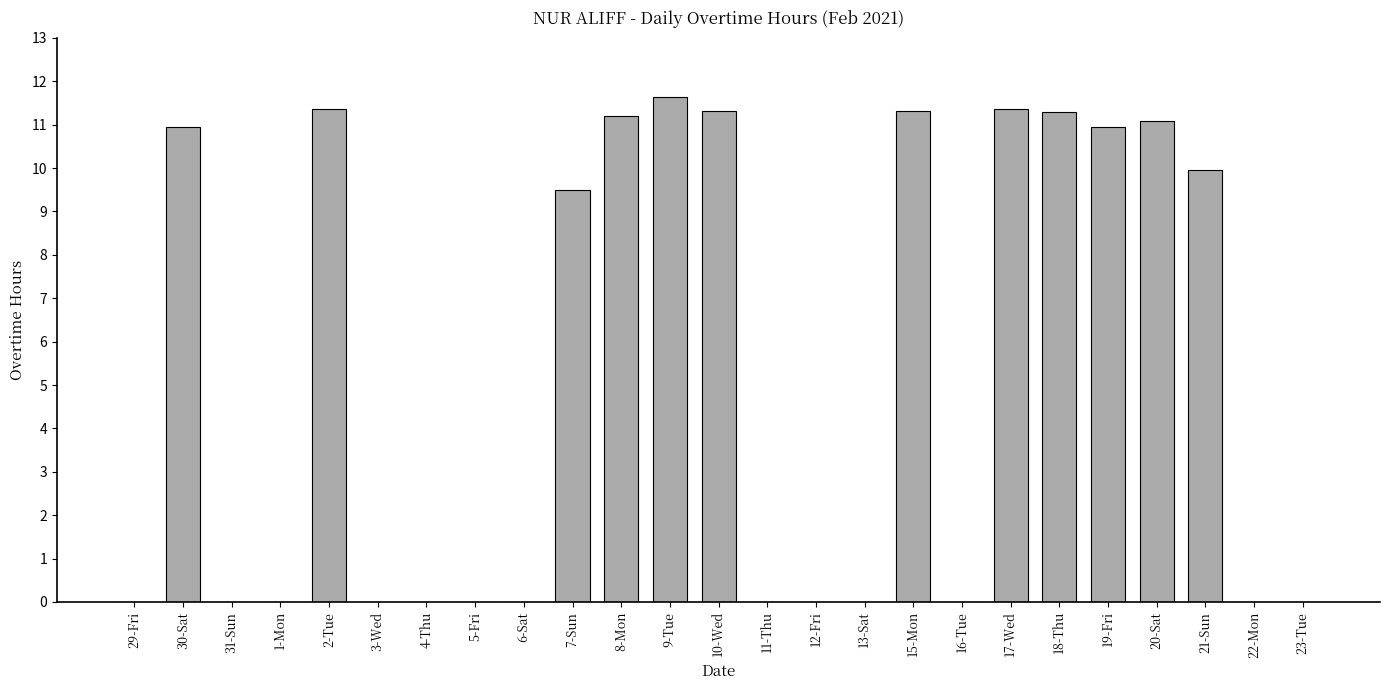

True or false: the data shows 0.0 at 13-Sat.

True